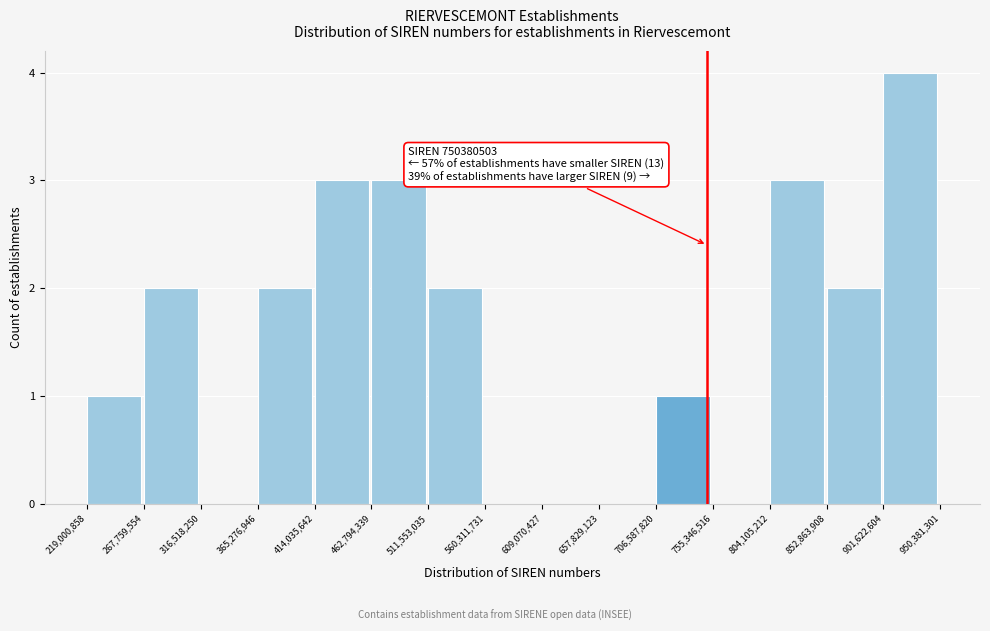

Which range on the x-axis has the tallest bar?

901,622,604 to 950,381,301